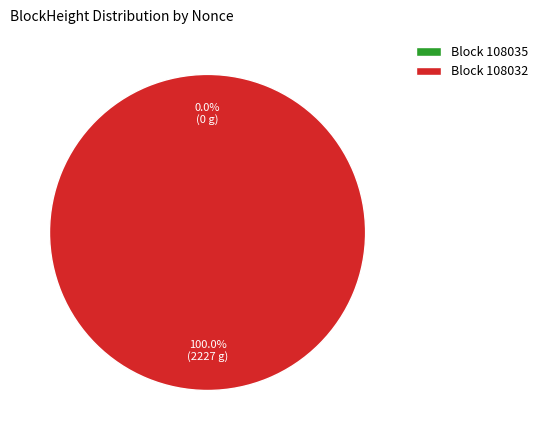

What is the majority slice?

108032